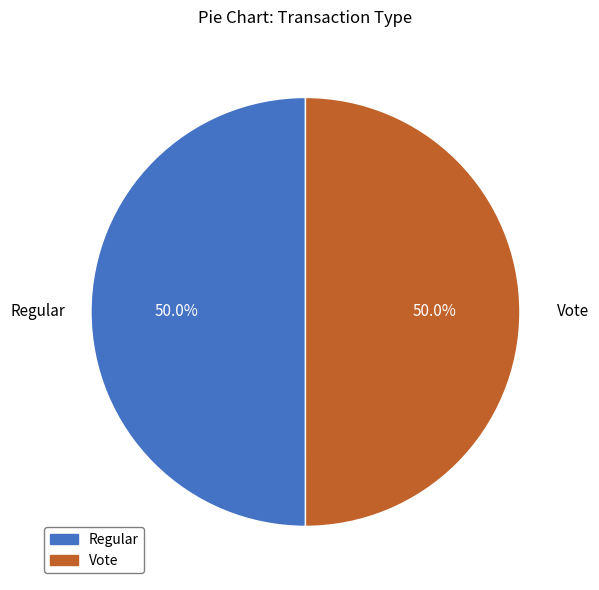

Is it true that Vote is 60% of the pie?

False